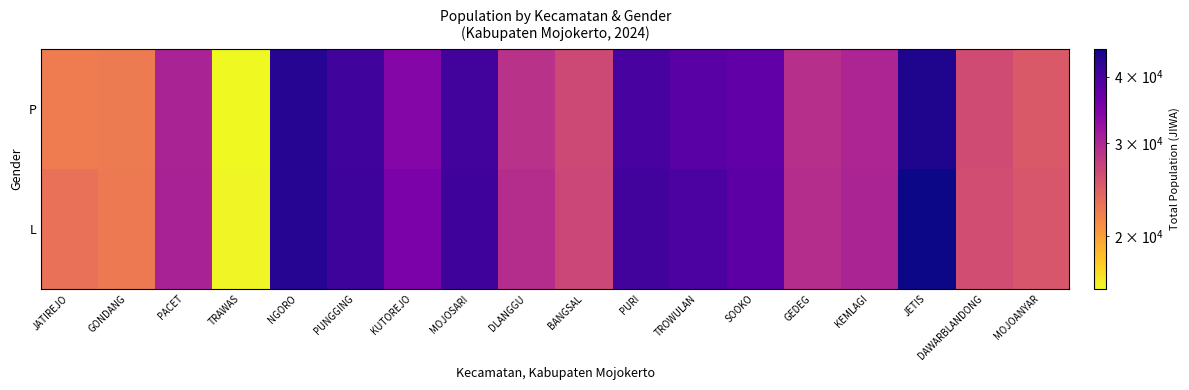

Which label corresponds to the largest value in the chart?

JETIS